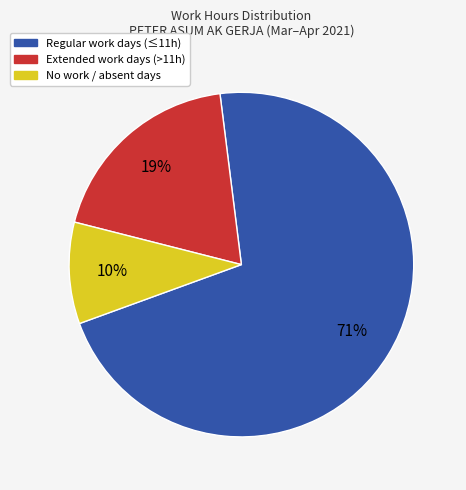

How many slices are in this pie chart?

3